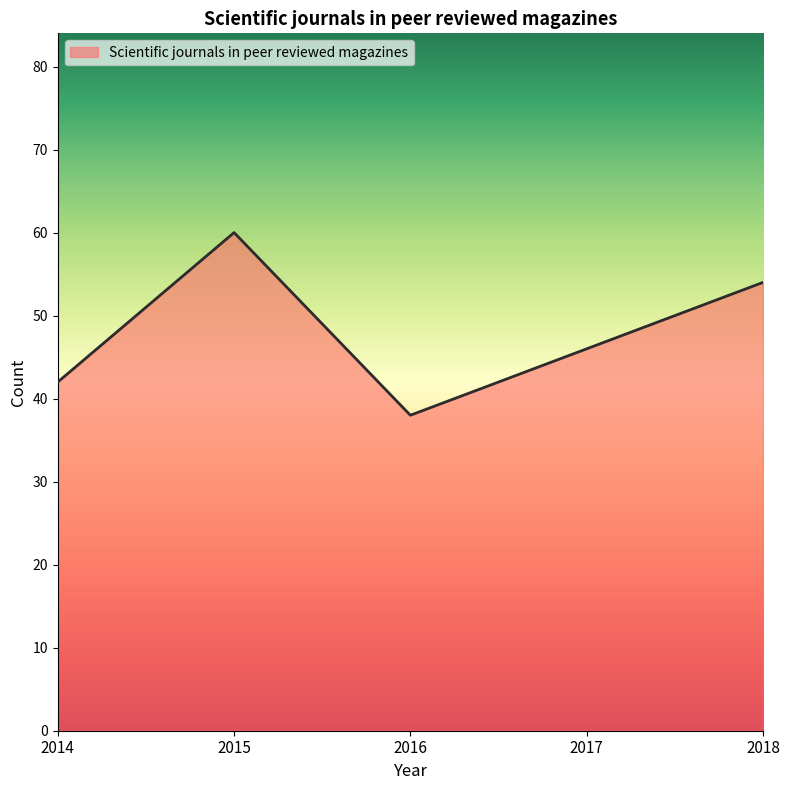

Rank the categories by value from lowest to highest.

2016, 2014, 2017, 2018, 2015